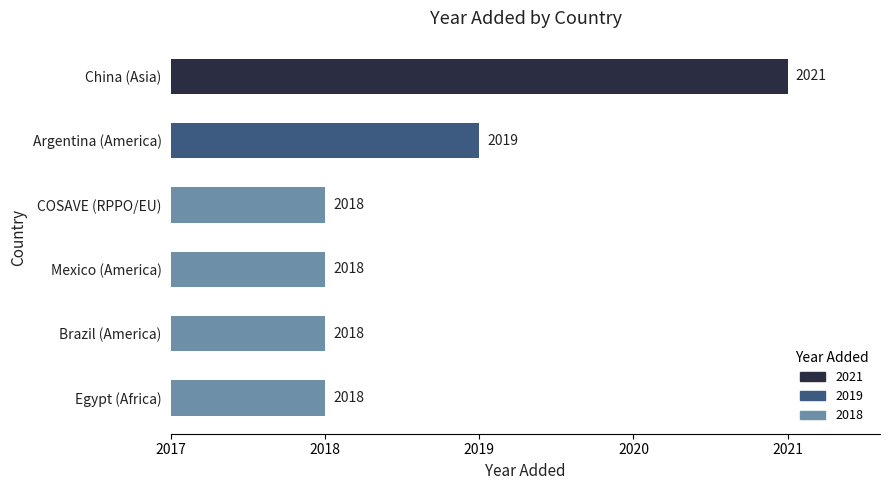

What is the sum of all values?

12112